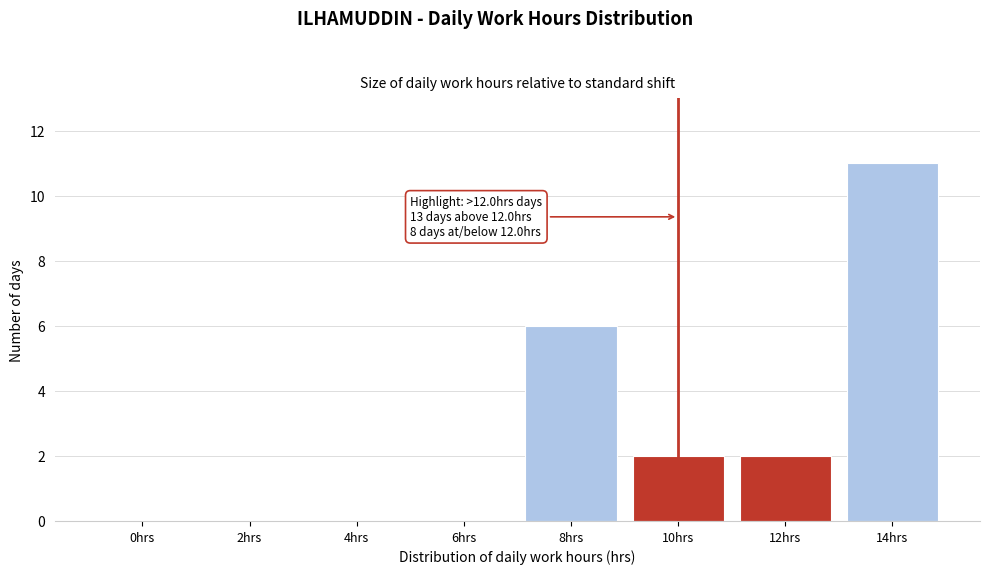

Reading left to right, list all the values displayed in this chart.

0hrs=0	2hrs=0	4hrs=0	6hrs=0	8hrs=6	10hrs=2	12hrs=2	14hrs=11